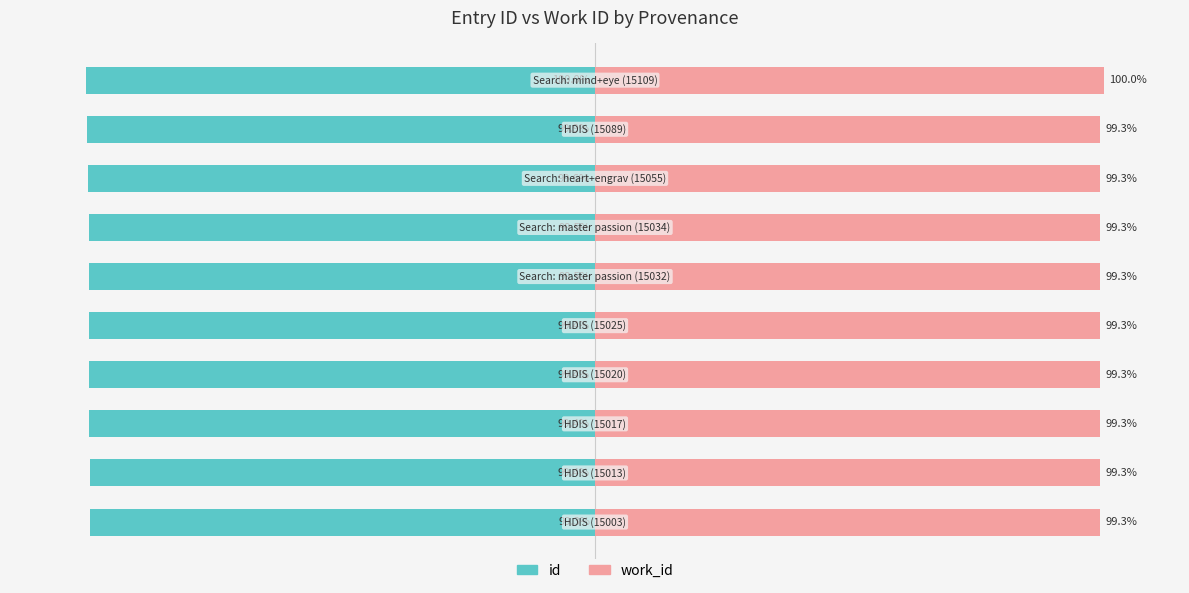

List the series in order of their peak value, highest first.

work_id, id